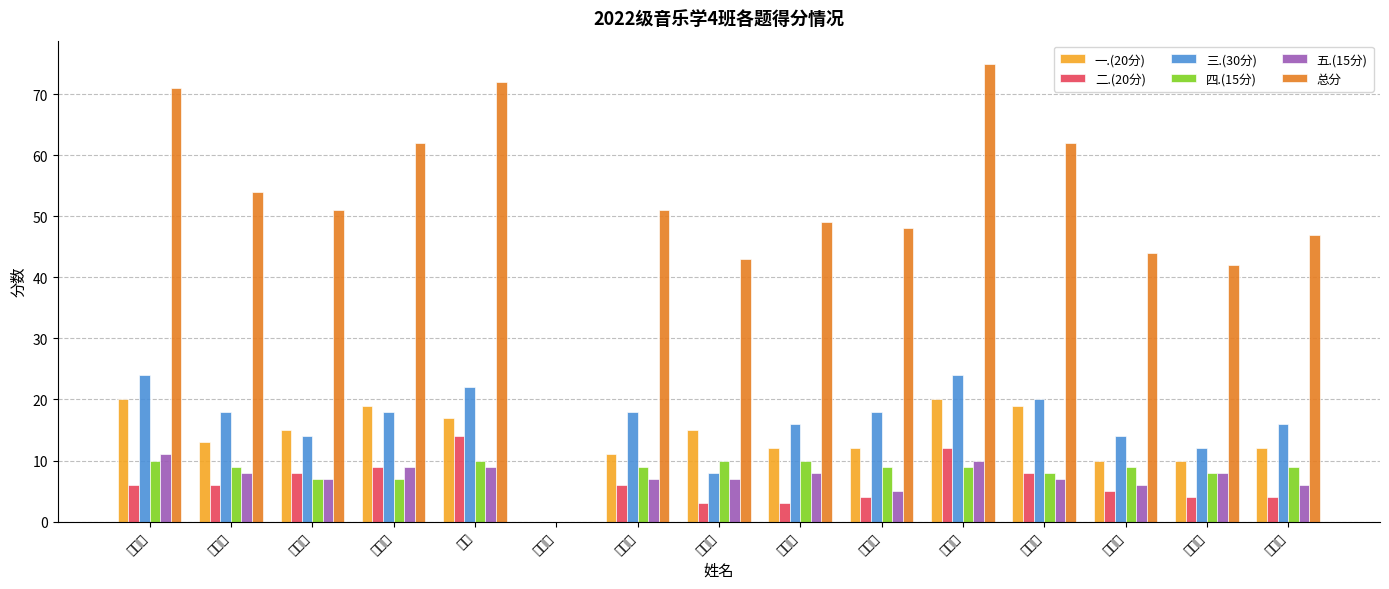

At which category is the sum across all series the highest?

周铉巽